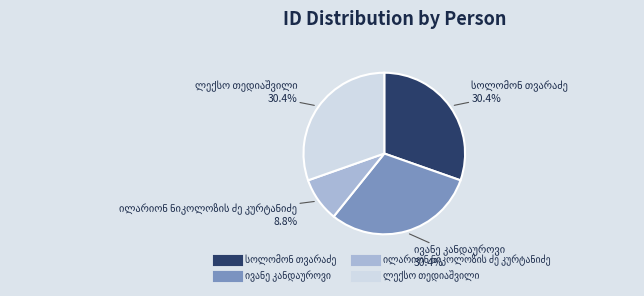

Does any single category account for the majority?

No